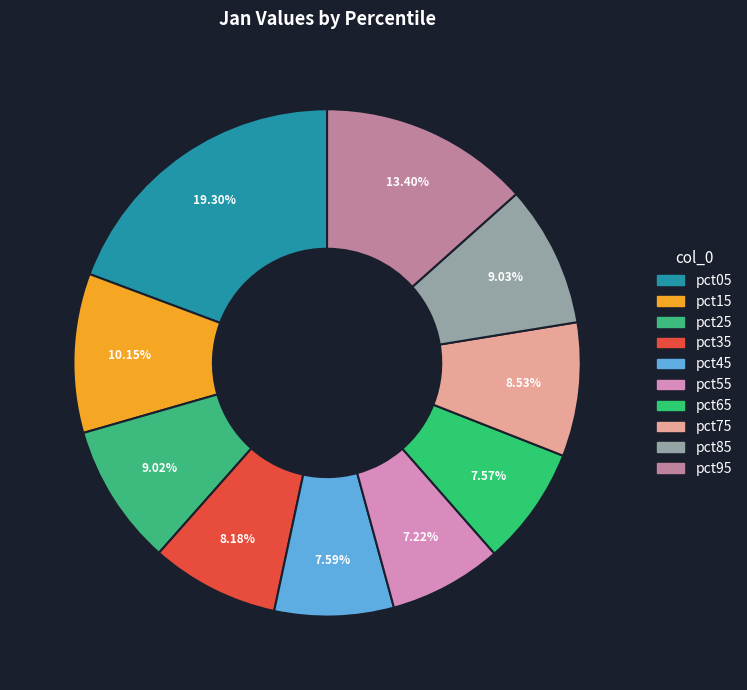

Do pct65 and pct75 together represent more than half of the pie?

No